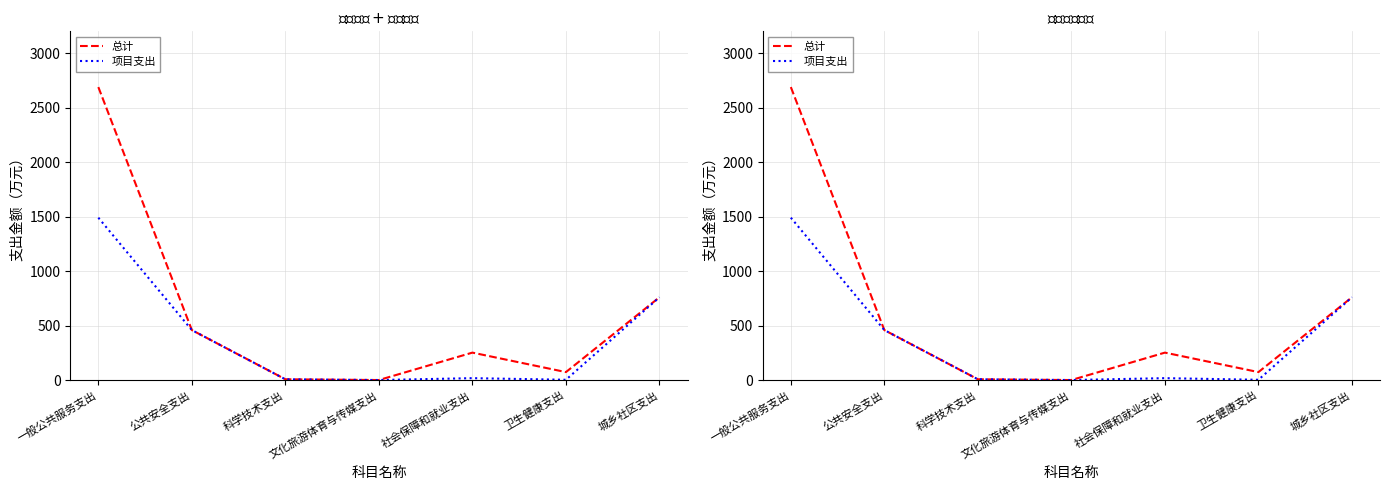

What is the lowest value of the 项目支出 series?

3.1